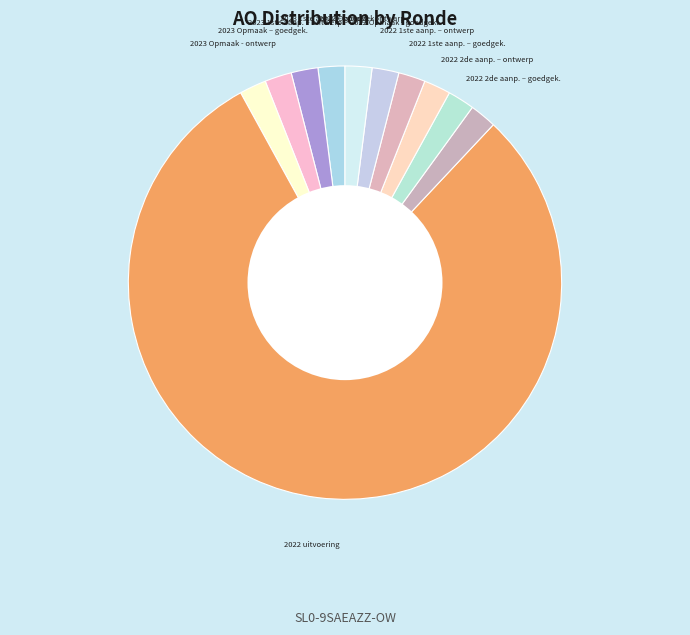

Which category has the biggest portion of the pie?

2022 uitvoering